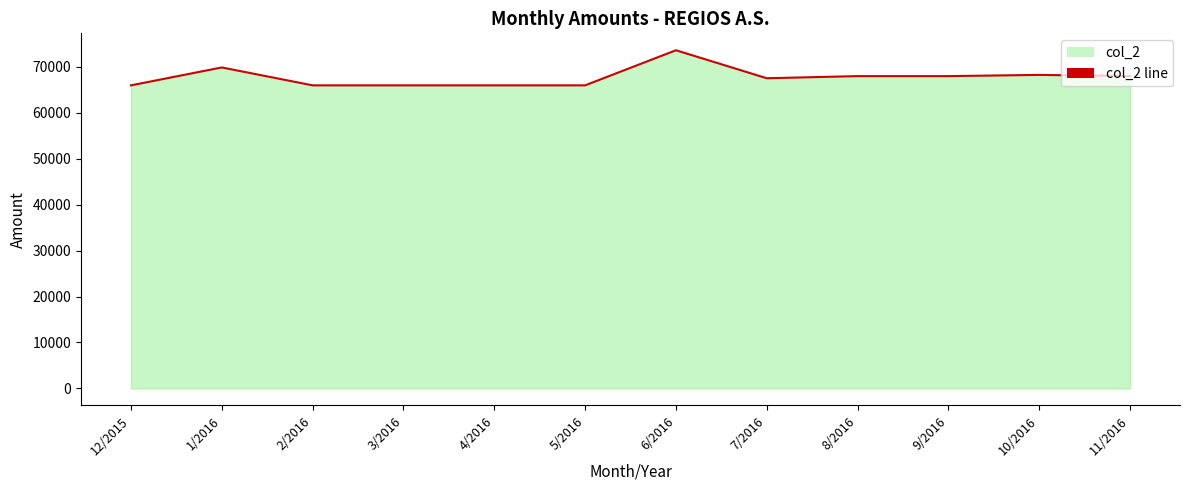

True or false: there are more than 2 points higher than both neighbors.

True